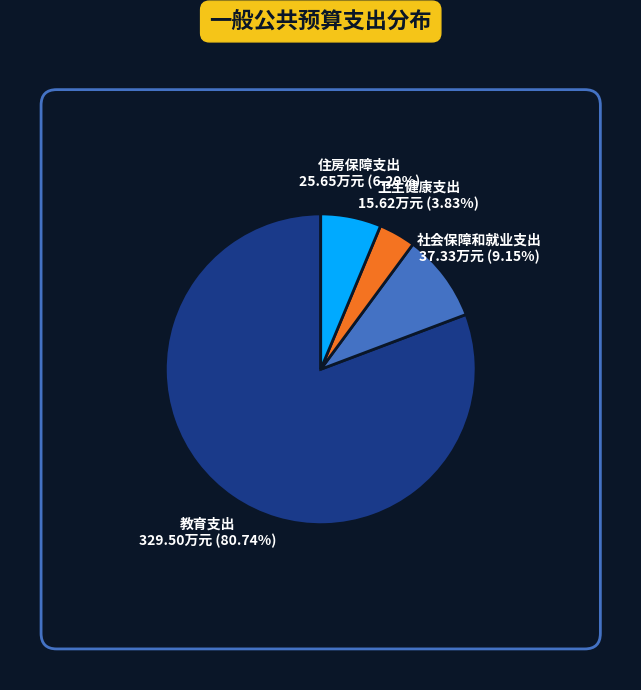

Which slice is the largest?

教育支出